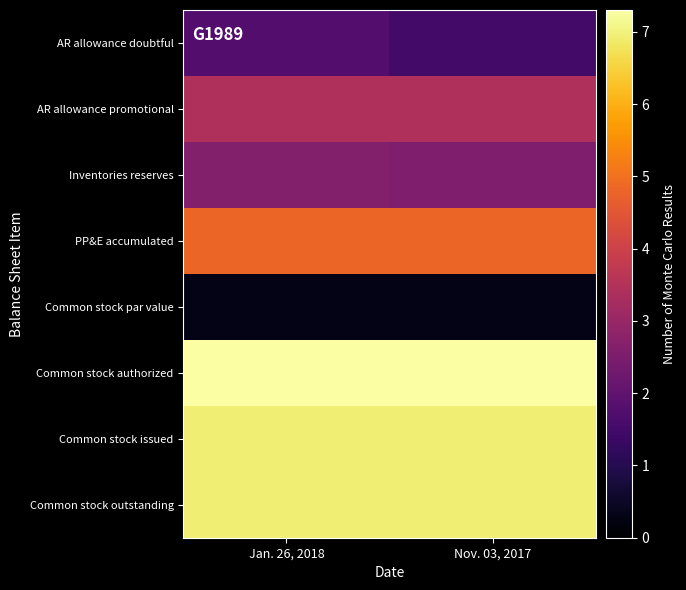

At how many categories does at least one series exceed 3?

2